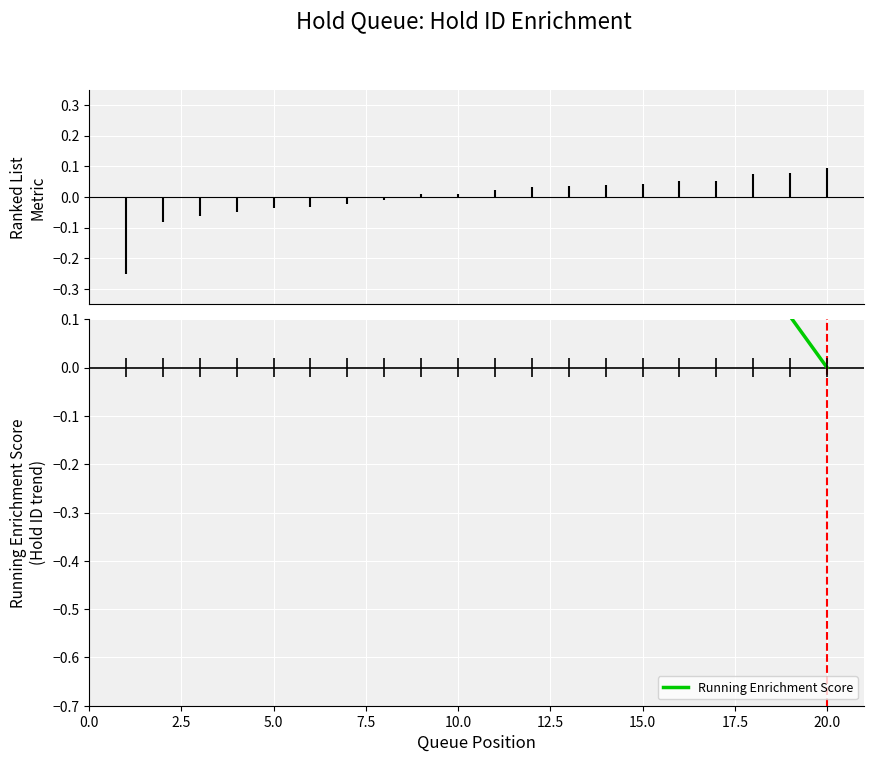

How many interior local peaks (higher than both neighbors) does the data have?

1